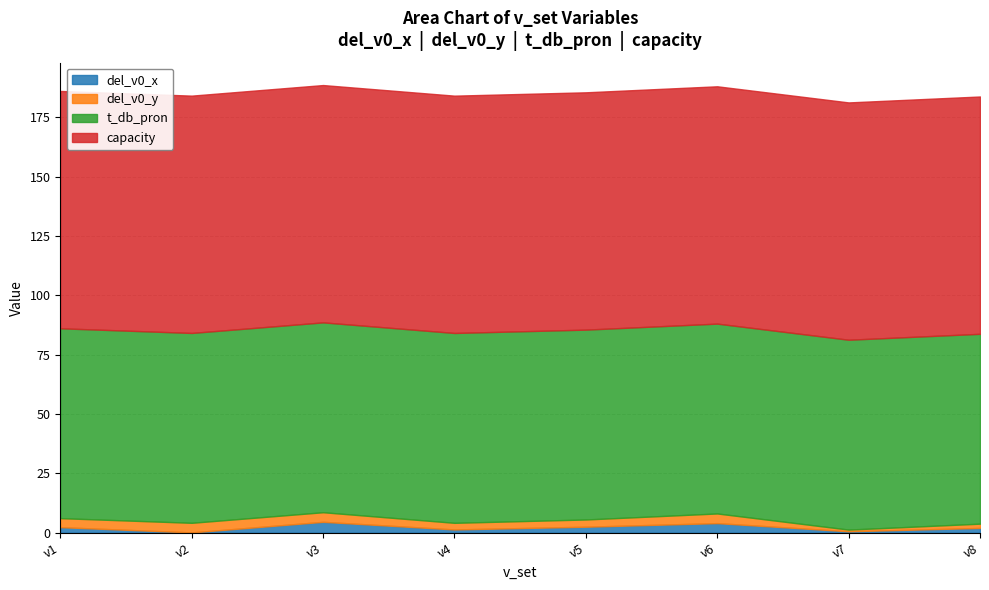

Rank the categories by capacity value from lowest to highest.

v1, v2, v3, v4, v5, v6, v7, v8